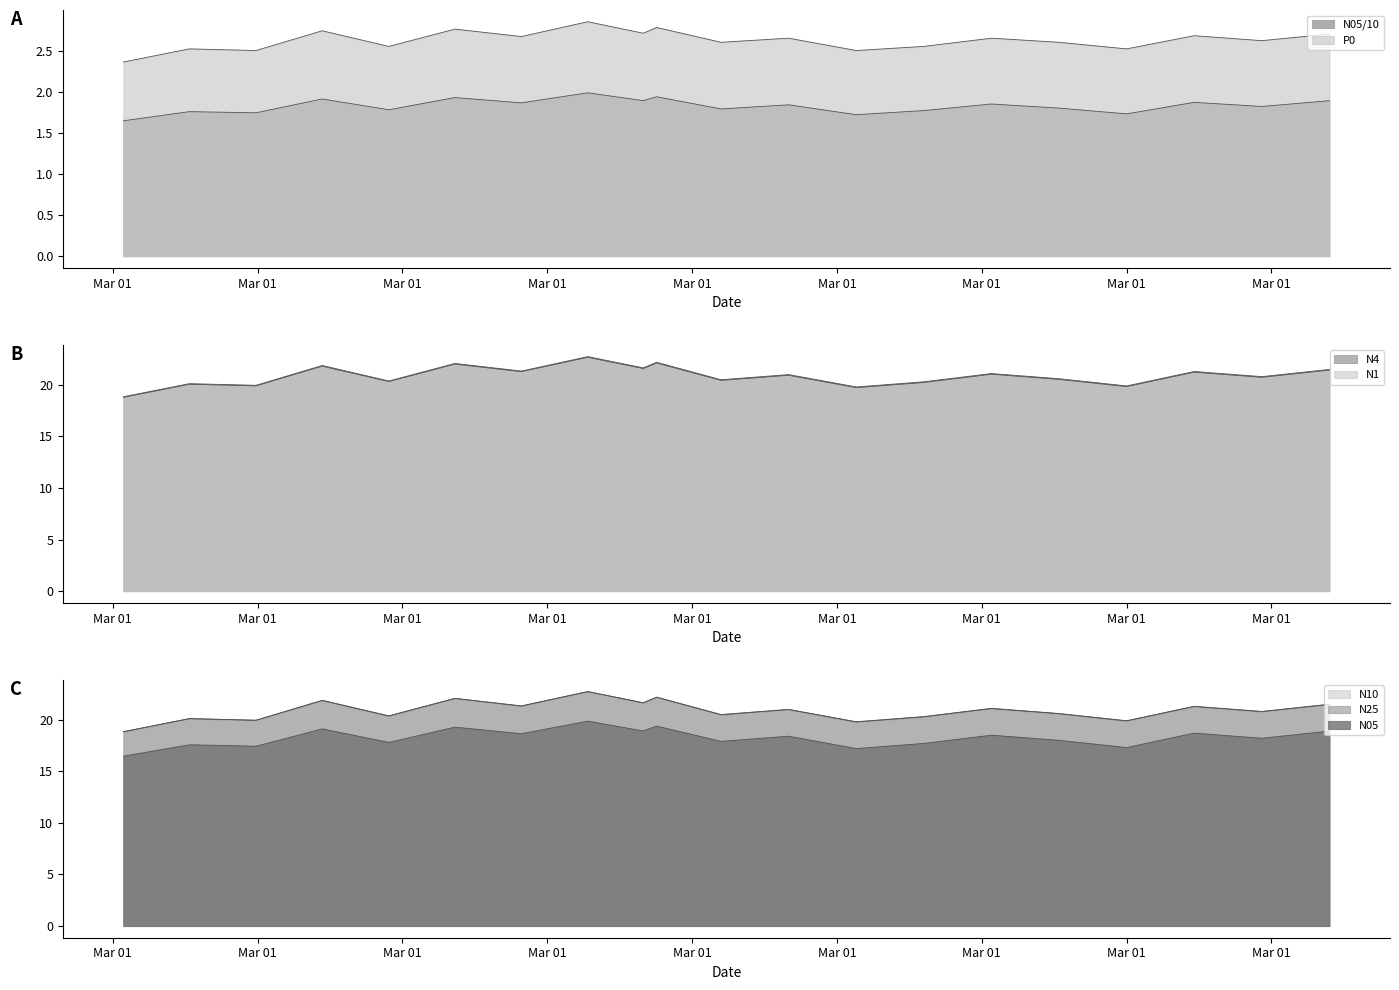

What is the sum of all N1 values?

416.4